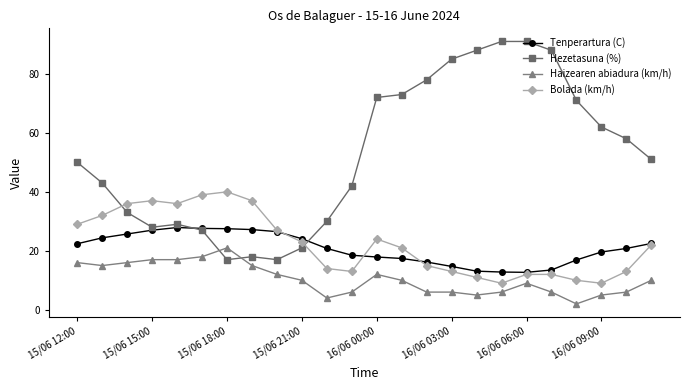

Which series has the largest range (max minus min)?

Hezetasuna (%)